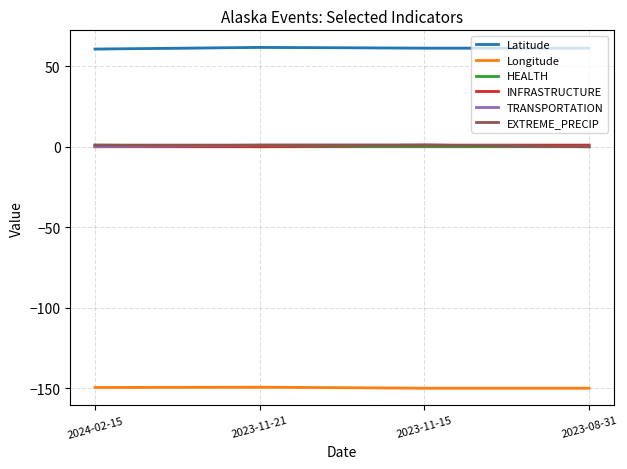

Rank the categories by Longitude value from lowest to highest.

2023-11-15, 2023-08-31, 2024-02-15, 2023-11-21